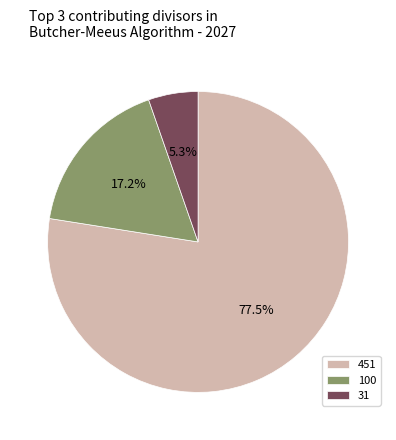

What percentage is NOT represented by 451?

22.5%